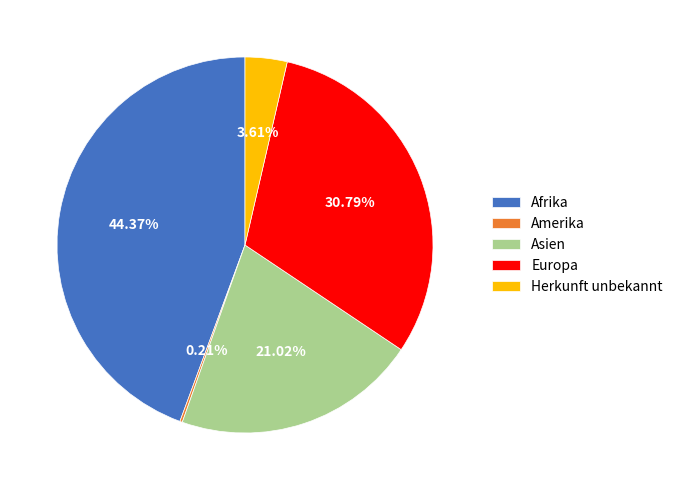

True or false: Europa accounts for 31% of the total.

True